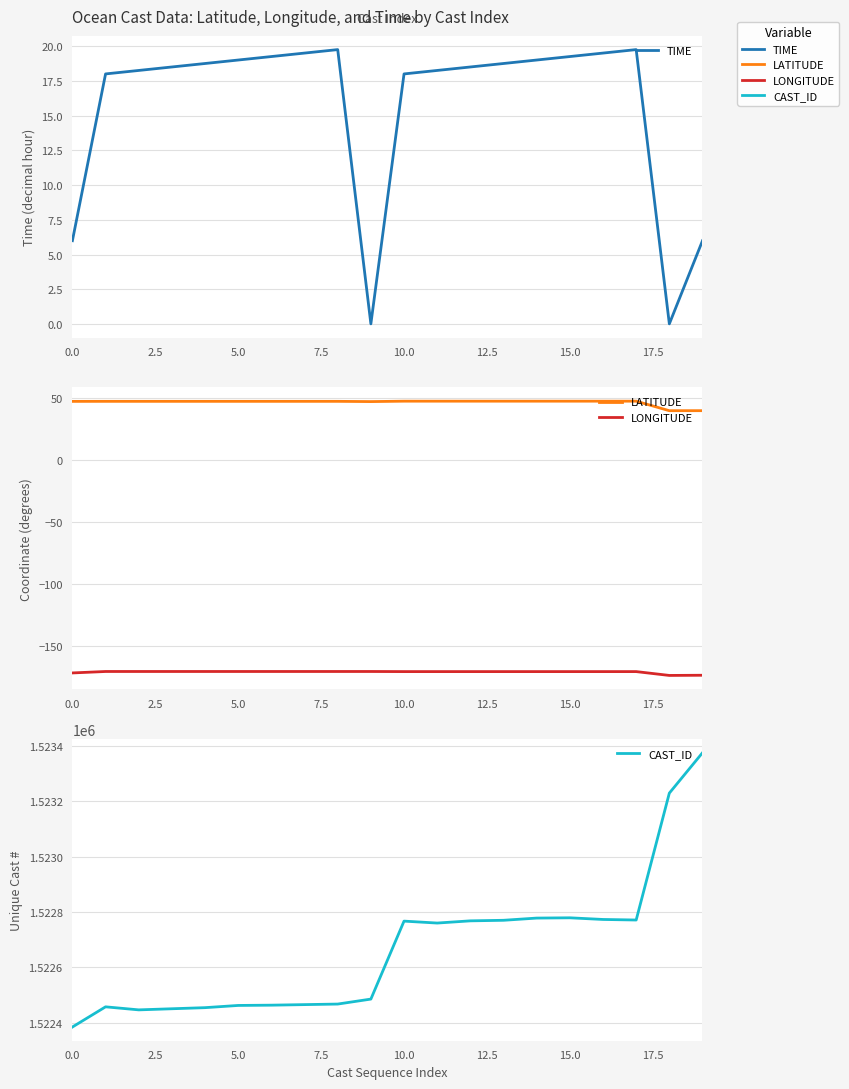

What position from the right is 17?

3